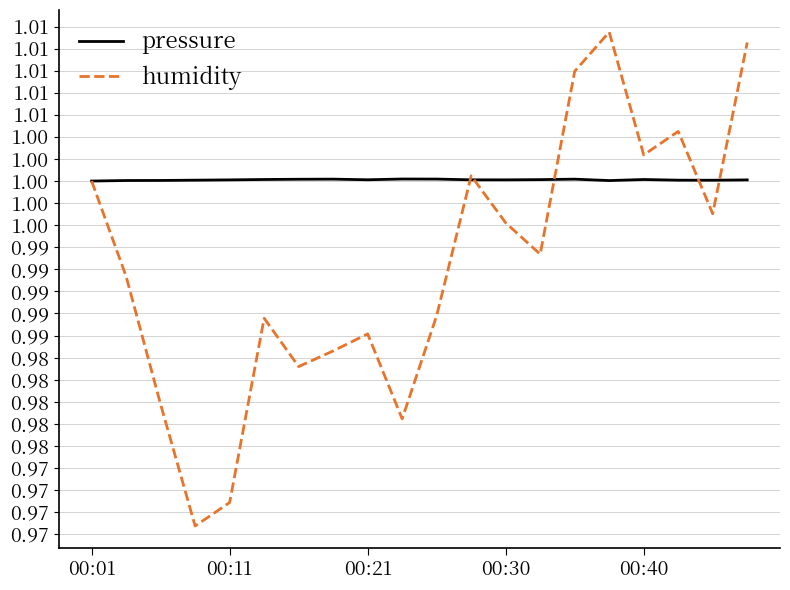

Is this an area chart (filled region under the line)?

No